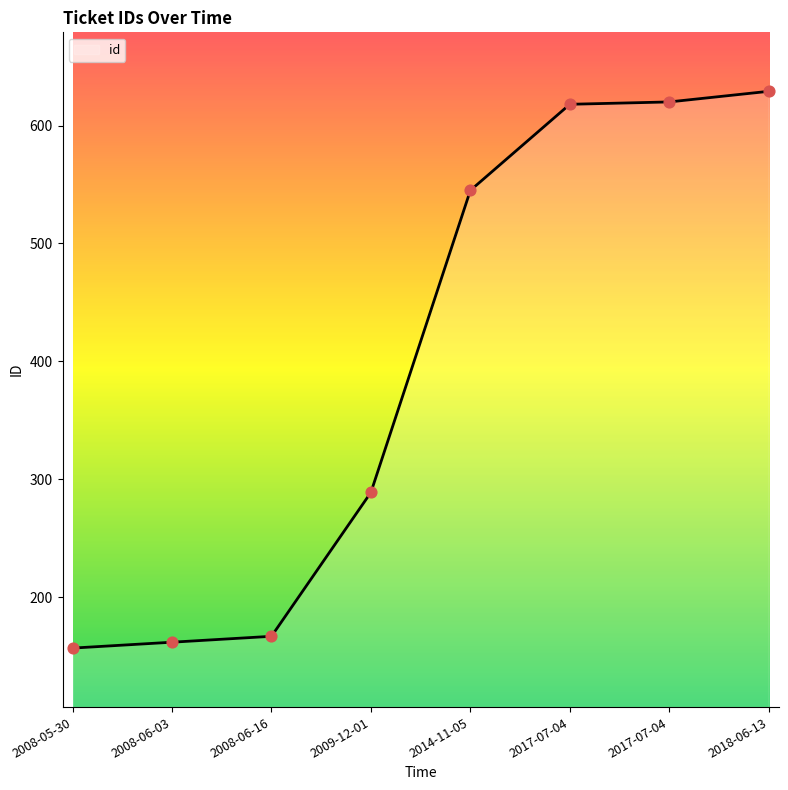

How many lines are shown in the chart?

1